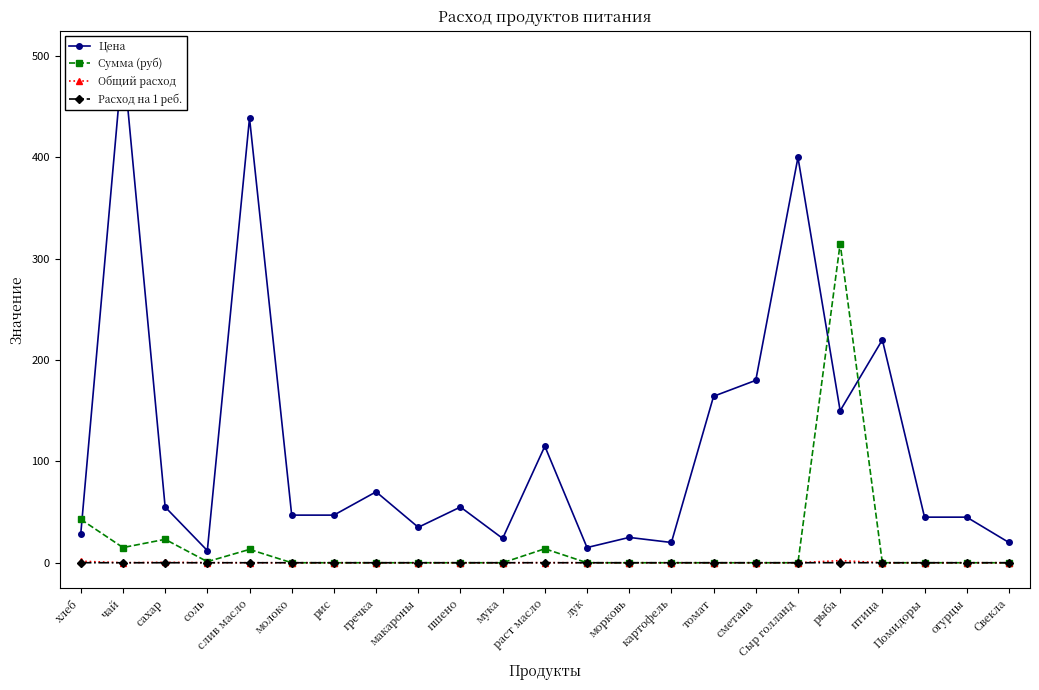

Which series has the largest total across all categories?

Цена